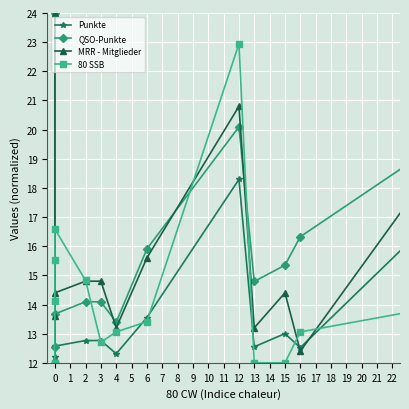

Which series has the widest spread of values?

Punkte